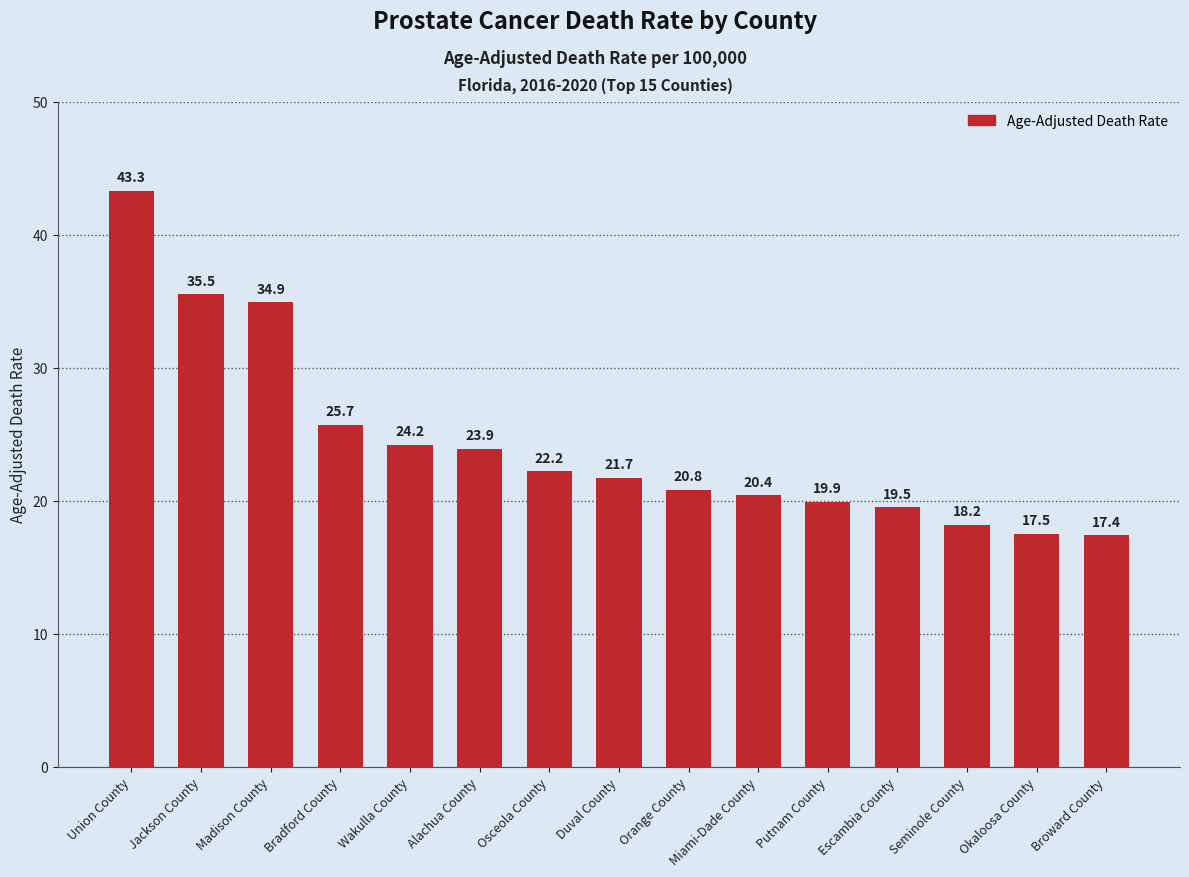

What is the approximate value at Alachua County?

23.9